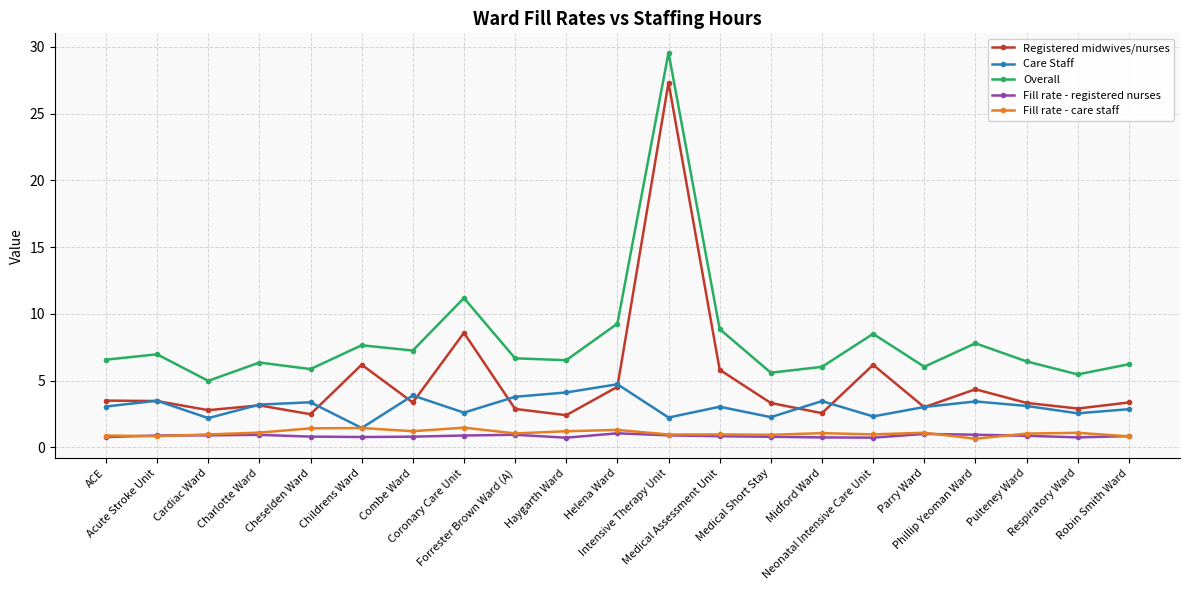

Which series has the largest total across all categories?

Overall